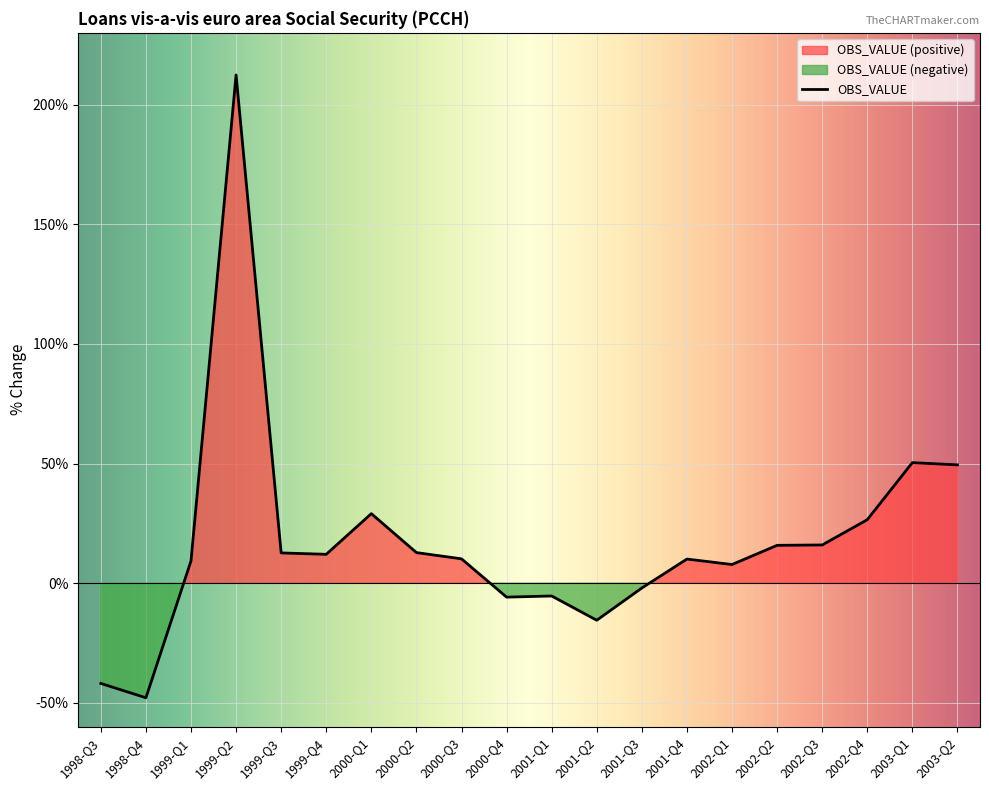

At which category does the data reach its first local valley?

1998-Q4